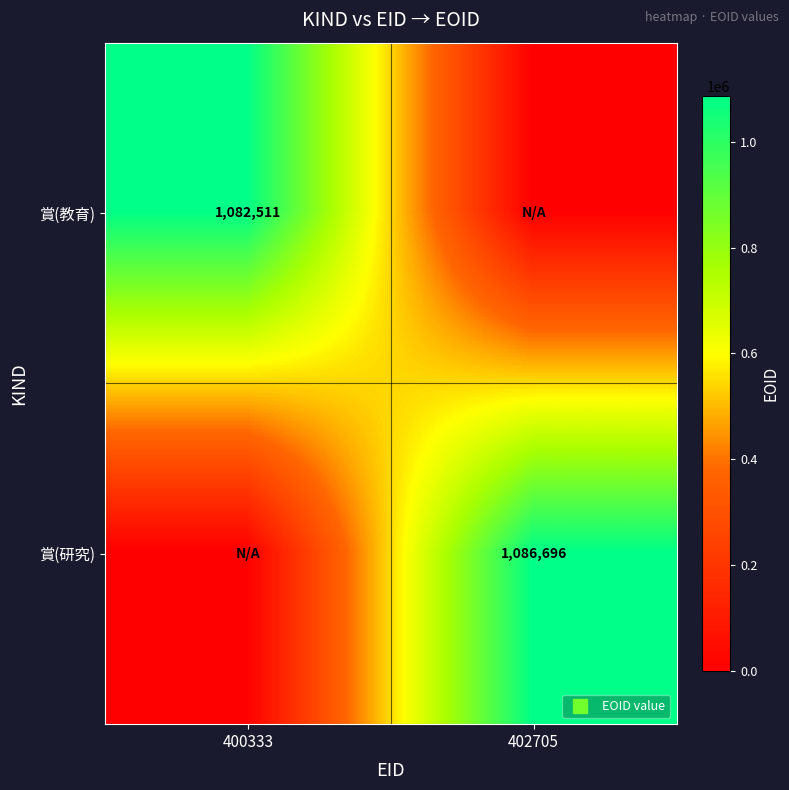

Is it true that 賞(研究) equals 0 at 400333?

True